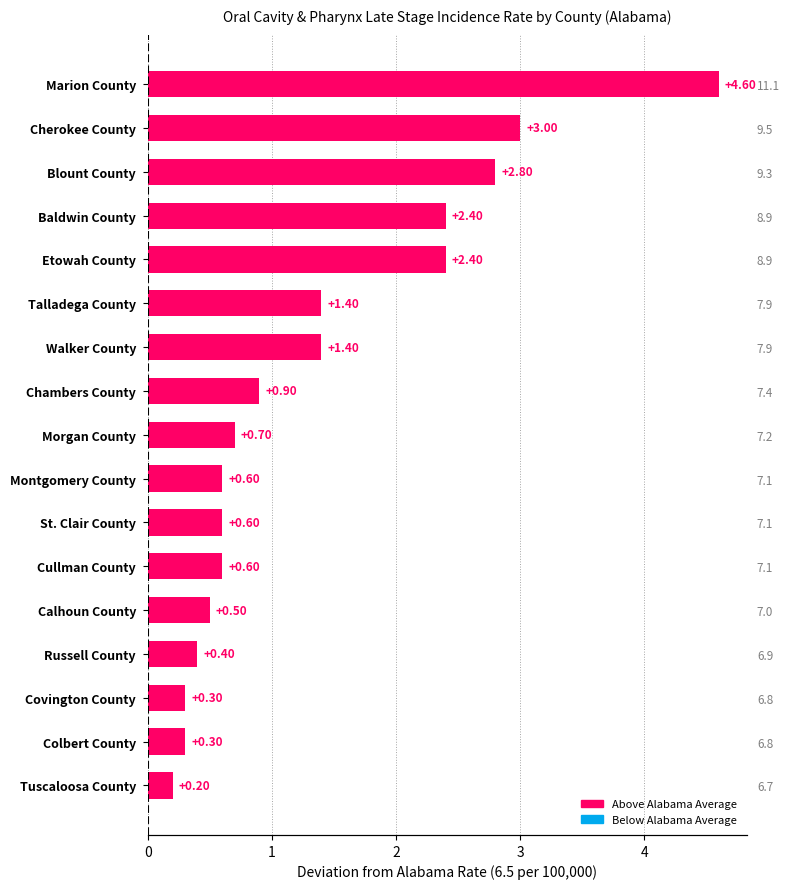

Reading right to left, list all the values displayed in this chart.

Tuscaloosa County=0.2	Colbert County=0.3	Covington County=0.3	Russell County=0.4	Calhoun County=0.5	Cullman County=0.6	St. Clair County=0.6	Montgomery County=0.6	Morgan County=0.7	Chambers County=0.9	Walker County=1.4	Talladega County=1.4	Etowah County=2.4	Baldwin County=2.4	Blount County=2.8	Cherokee County=3.0	Marion County=4.6